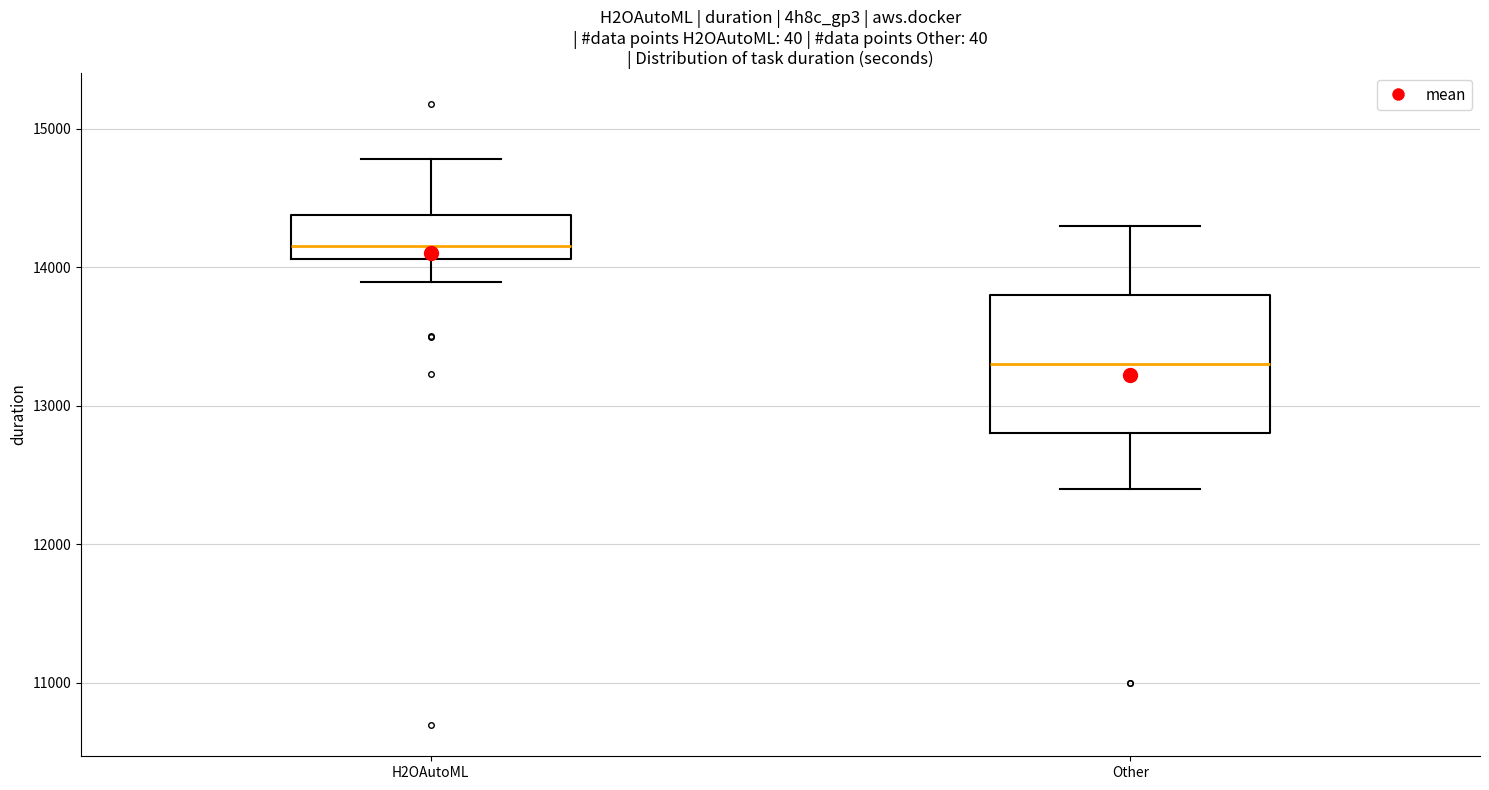

Reading left to right, transcribe this box plot: for each box, give where its median line is, the range the box spans, and where its two whiskers end, as read against the y-axis. The values are not printed on the chart, so give them approximately, as read against the axis.

H2OAutoML: median 14200, box 14100 to 14400, whiskers 13900 to 14800
Other: median 13300, box 12800 to 13800, whiskers 12400 to 14300